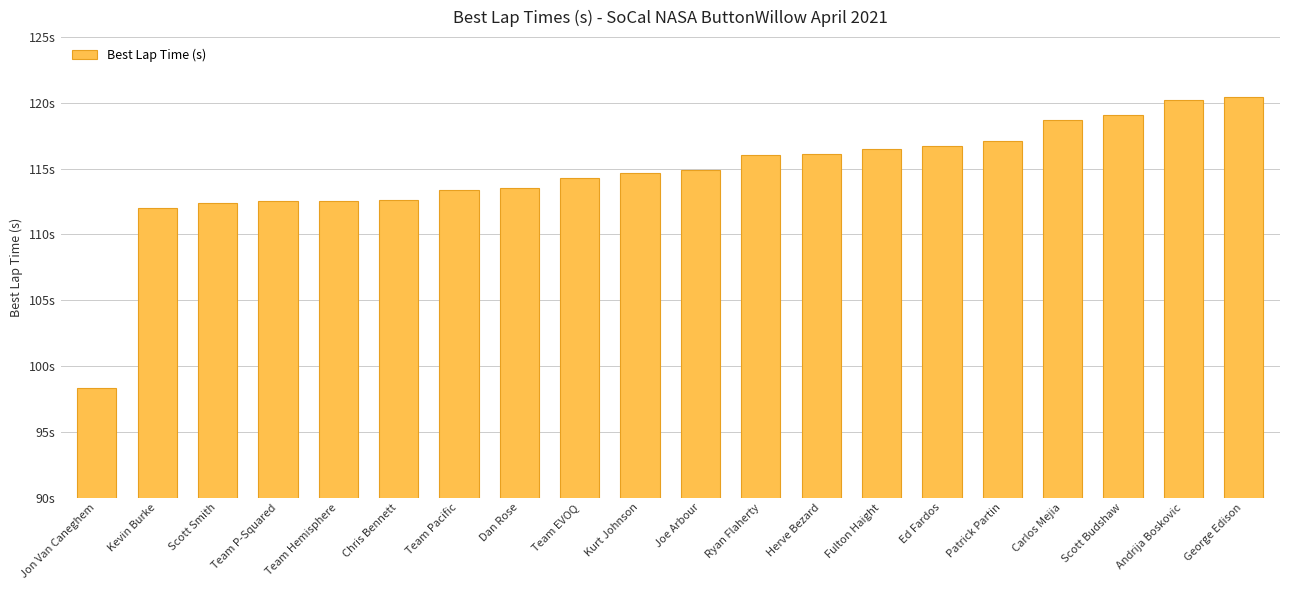

The value at Carlos Mejia is 165.5. True or false?

False